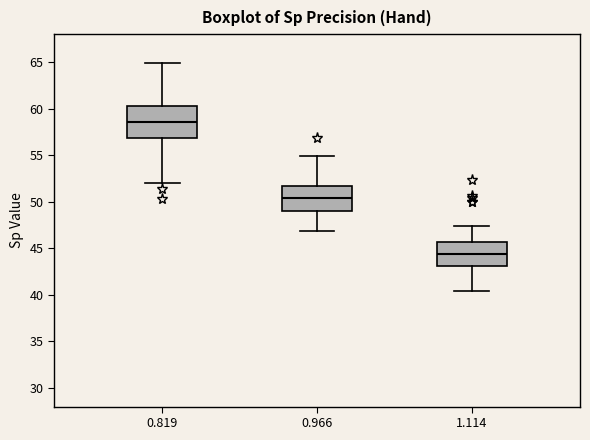

Where does the upper whisker of the box at x = 0.819 end on the y-axis? The values are not printed on the chart, so give them approximately, as read against the axis.

65.0